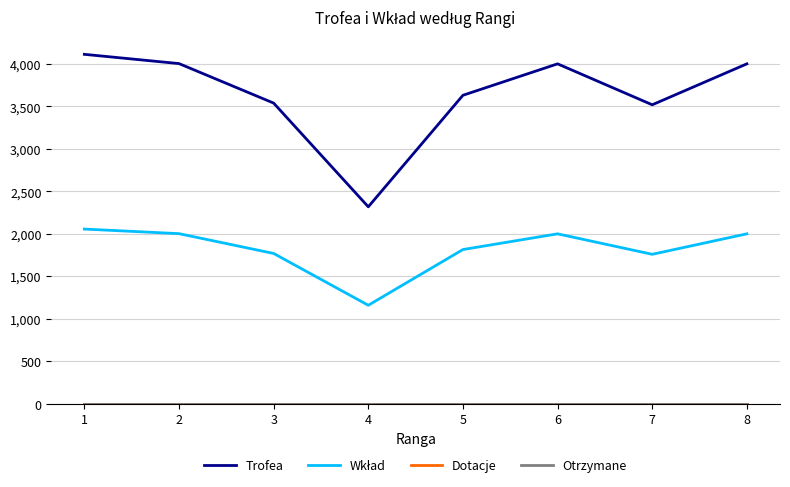

The Trofea series shows 4004 at 2. True or false?

True